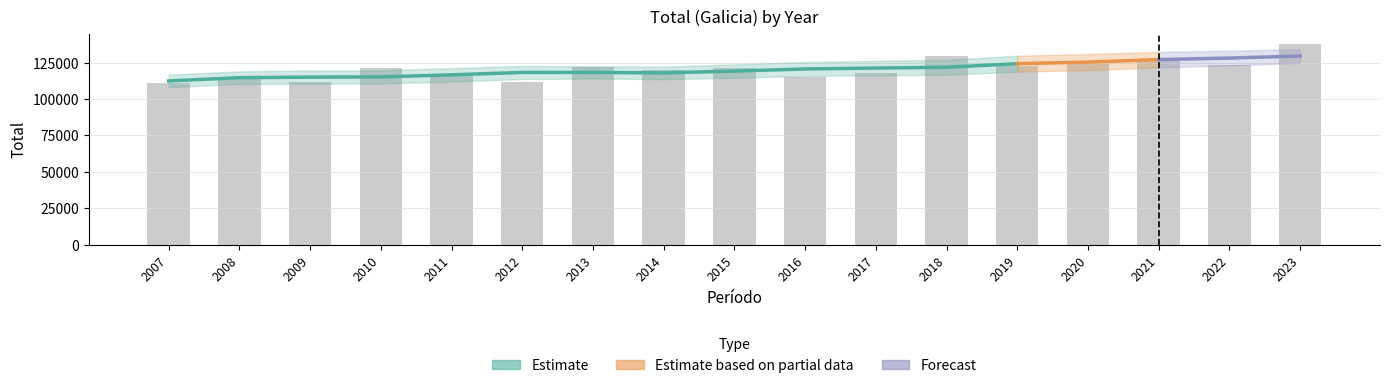

How many bars are there in total?

17